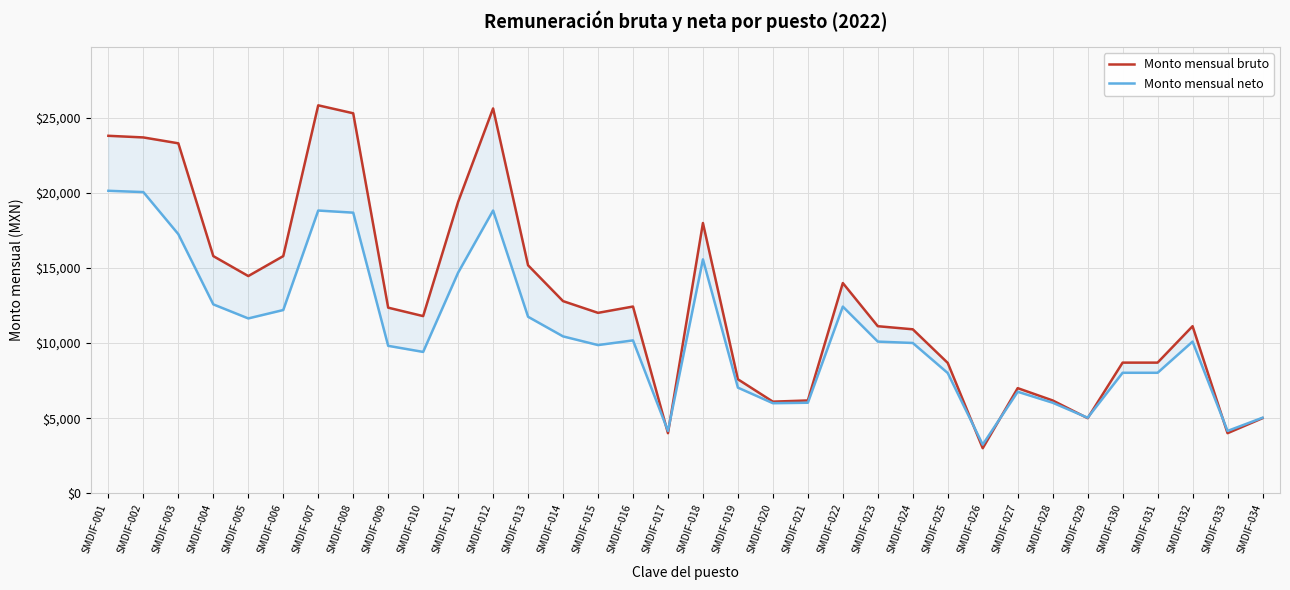

What is the greatest value displayed?

25839.2